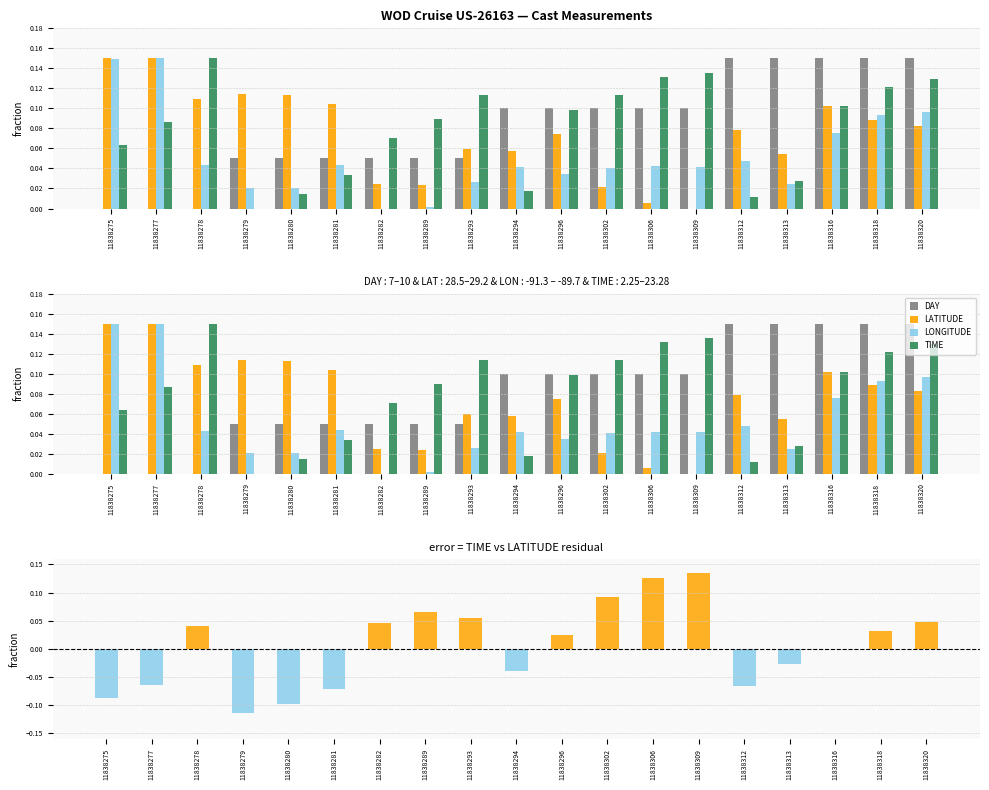

What is the sum of all TIME - LATITUDE (normalized) values?

0.1